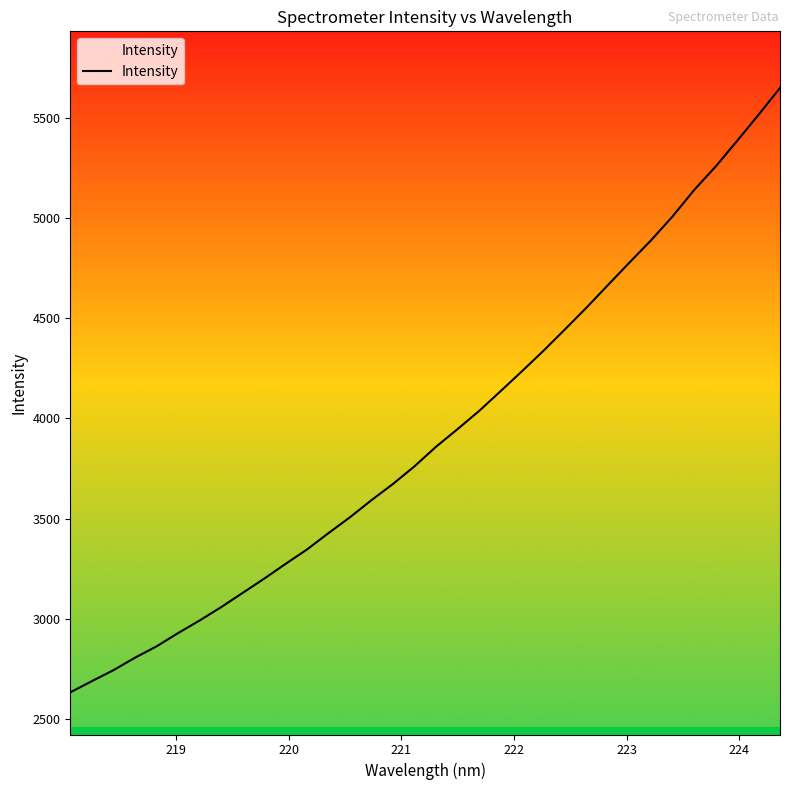

What is the minimum value shown in the chart?

2632.4